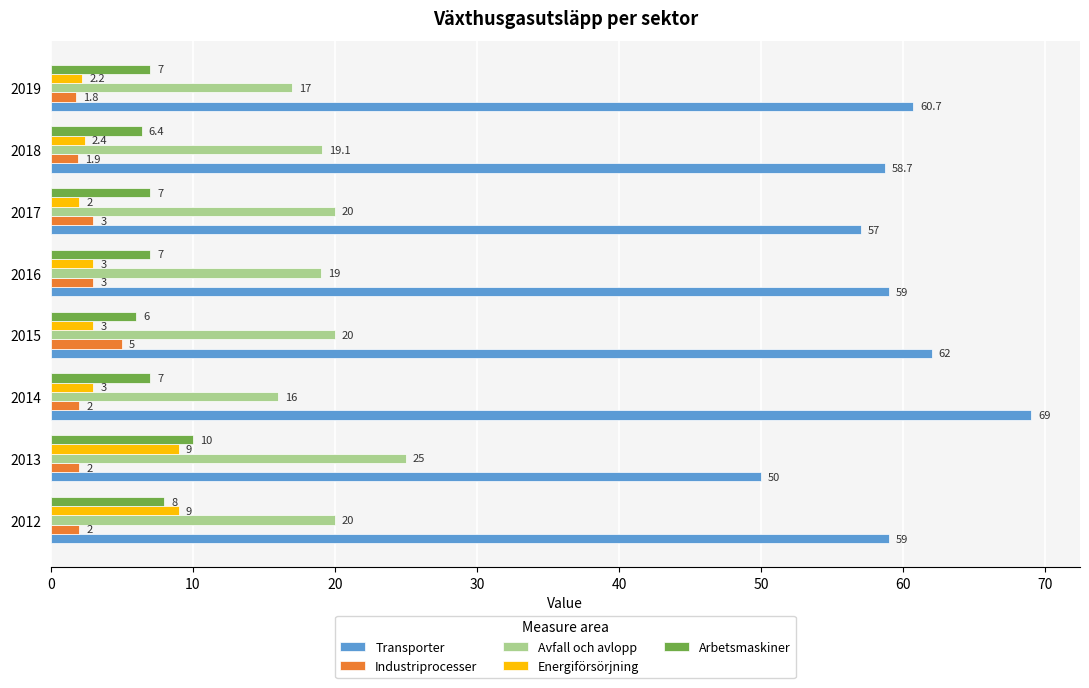

Is it true that Industriprocesser equals 1.9 at 2018?

True